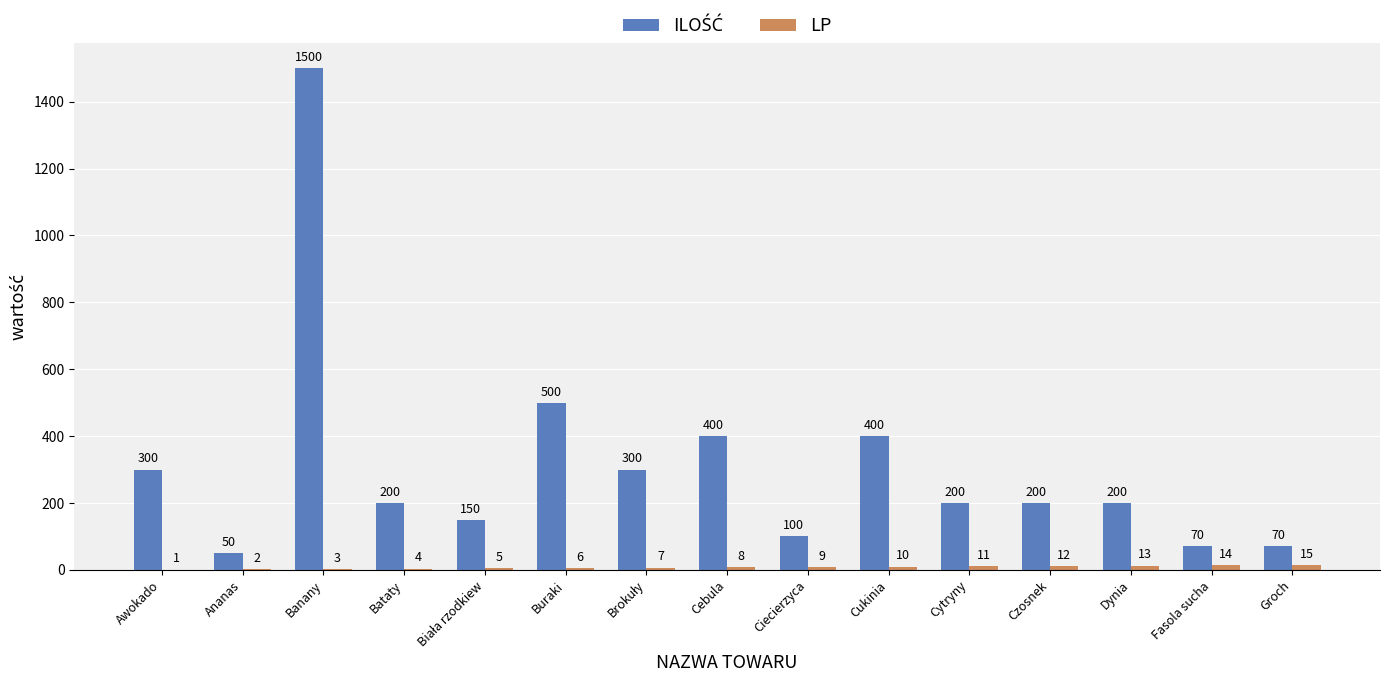

At which category is the sum across all series the highest?

Banany